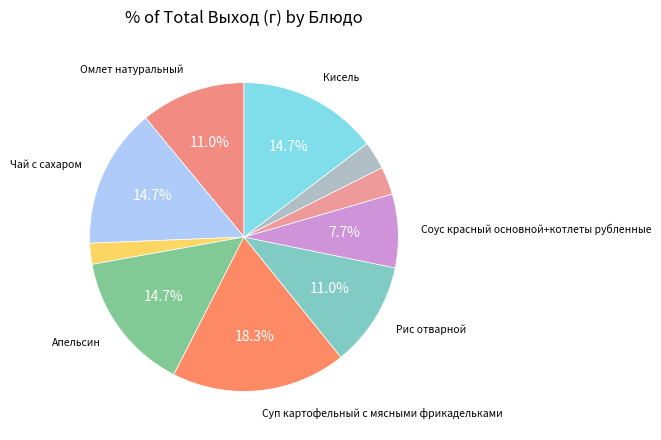

What is the smallest slice in the pie chart?

Батон